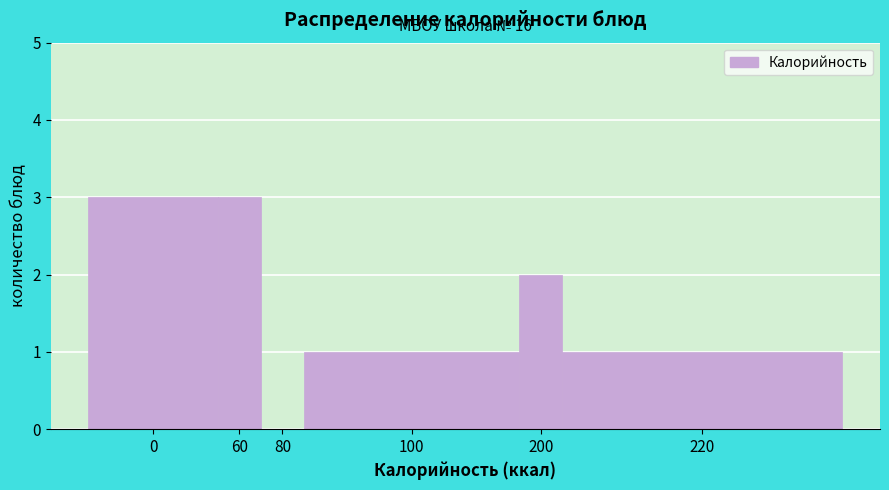

Reading left to right, extract all data points from this chart.

0=3	60=3	80=0	100=1	200=2	220=1